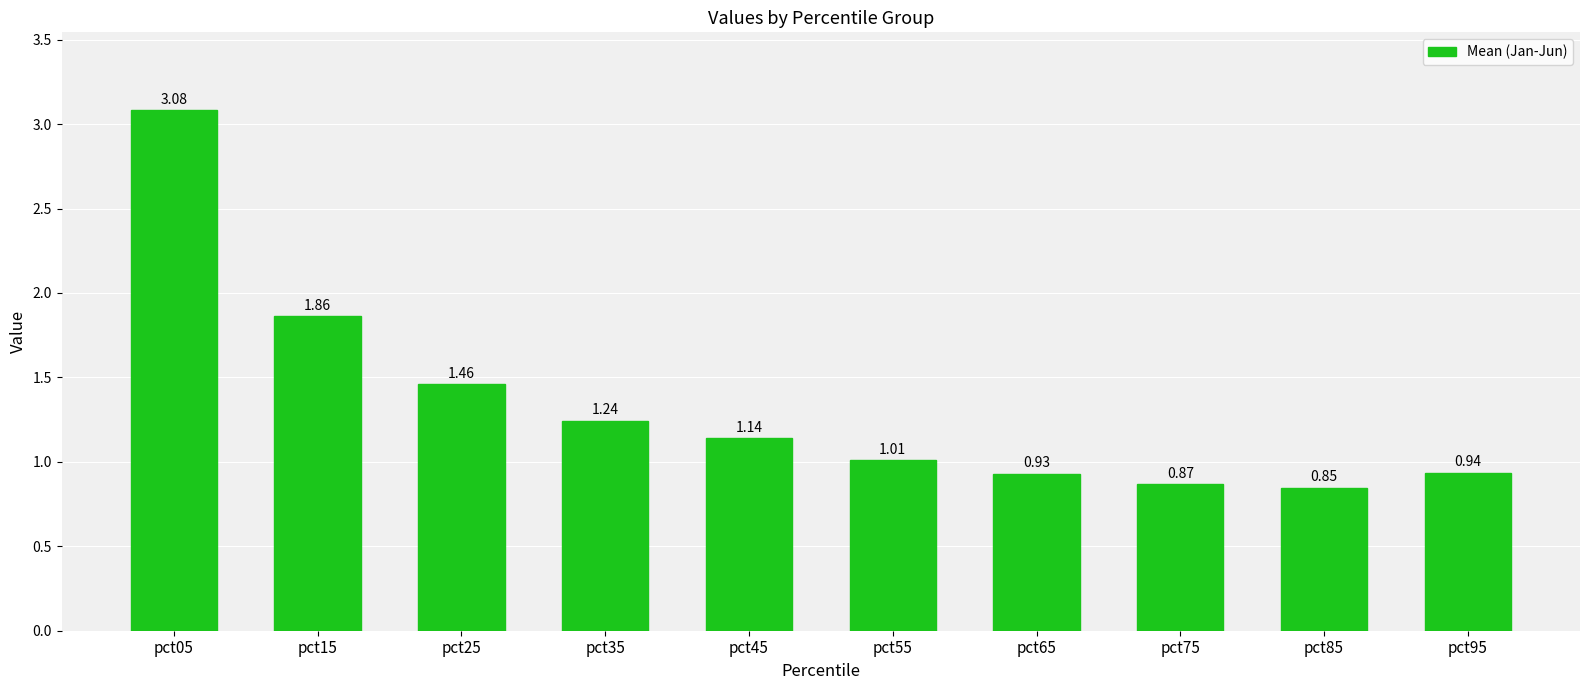

Between pct35 and pct85, which is larger?

pct35